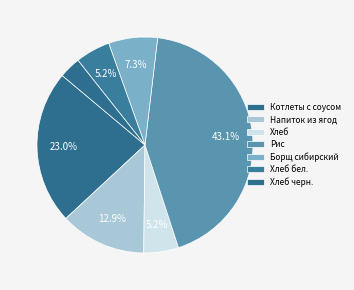

How many slices are in this pie chart?

7